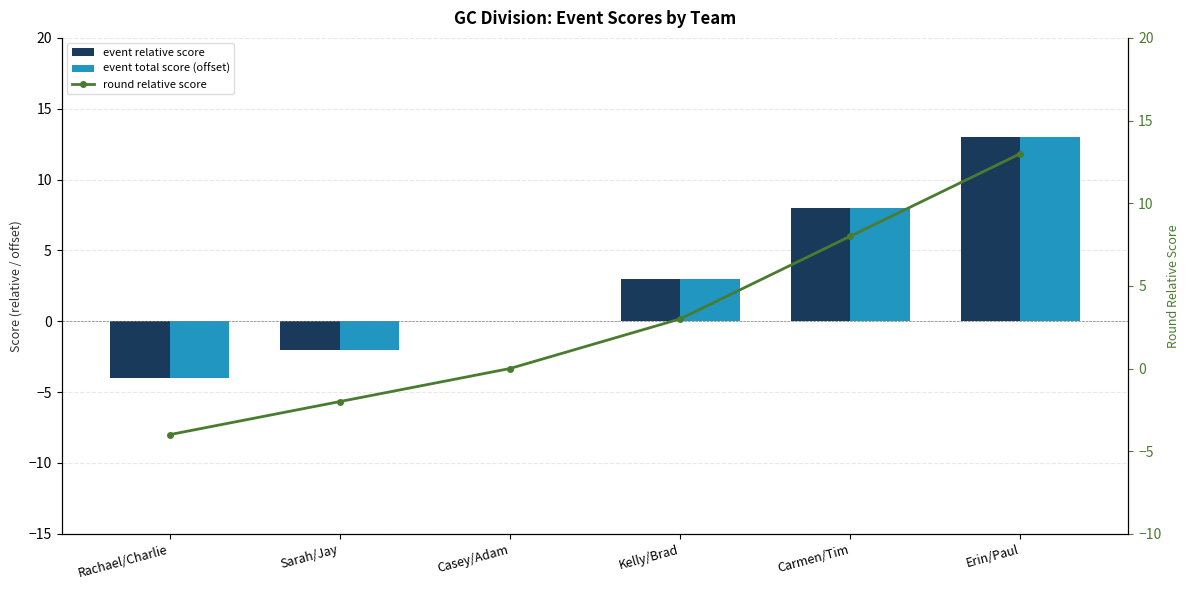

What is the difference between the second highest and second lowest values in the event relative score series?

10